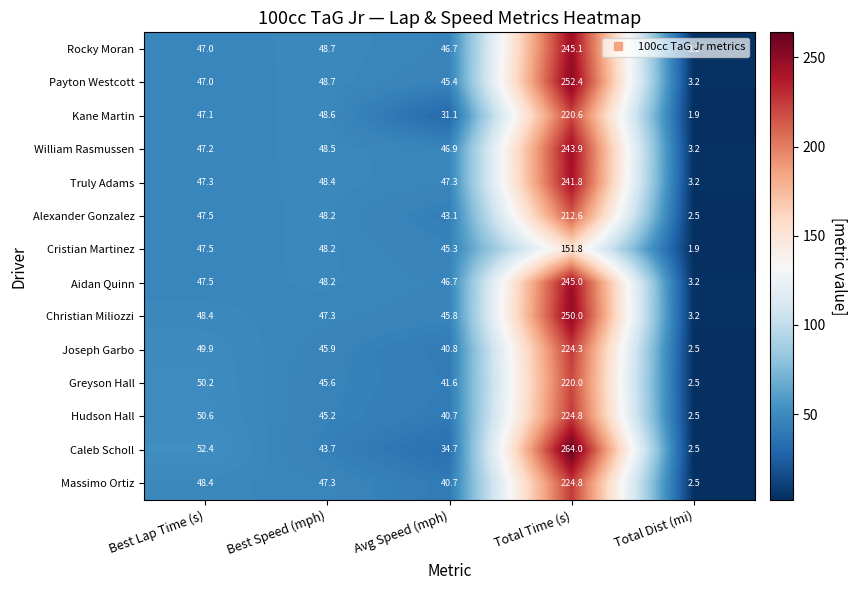

At which category is the sum across all series the highest?

Total Time (s)